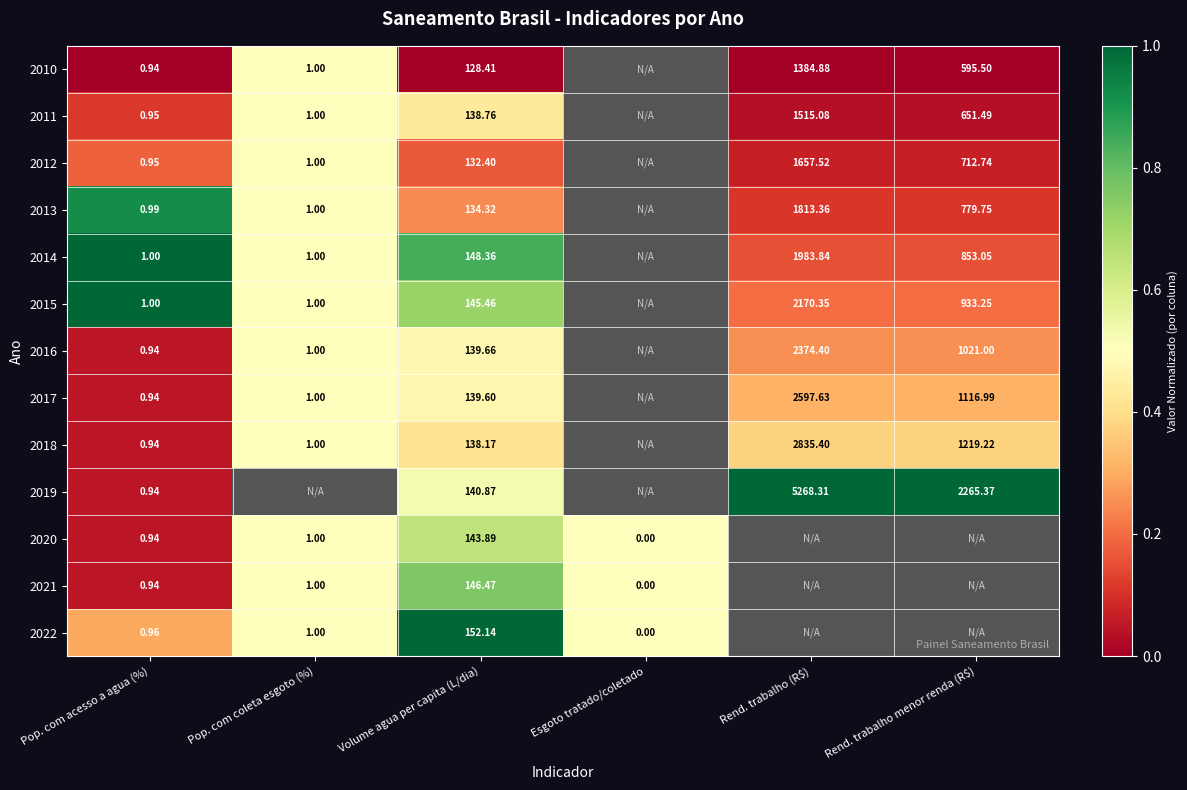

Between Rend. trabalho menor renda (R$) and Volume agua per capita (L/dia), which is larger?

Rend. trabalho menor renda (R$)